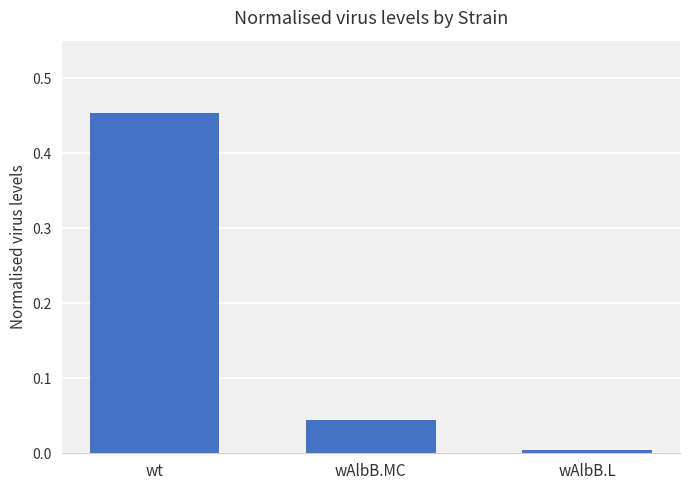

Are the bars horizontal?

No